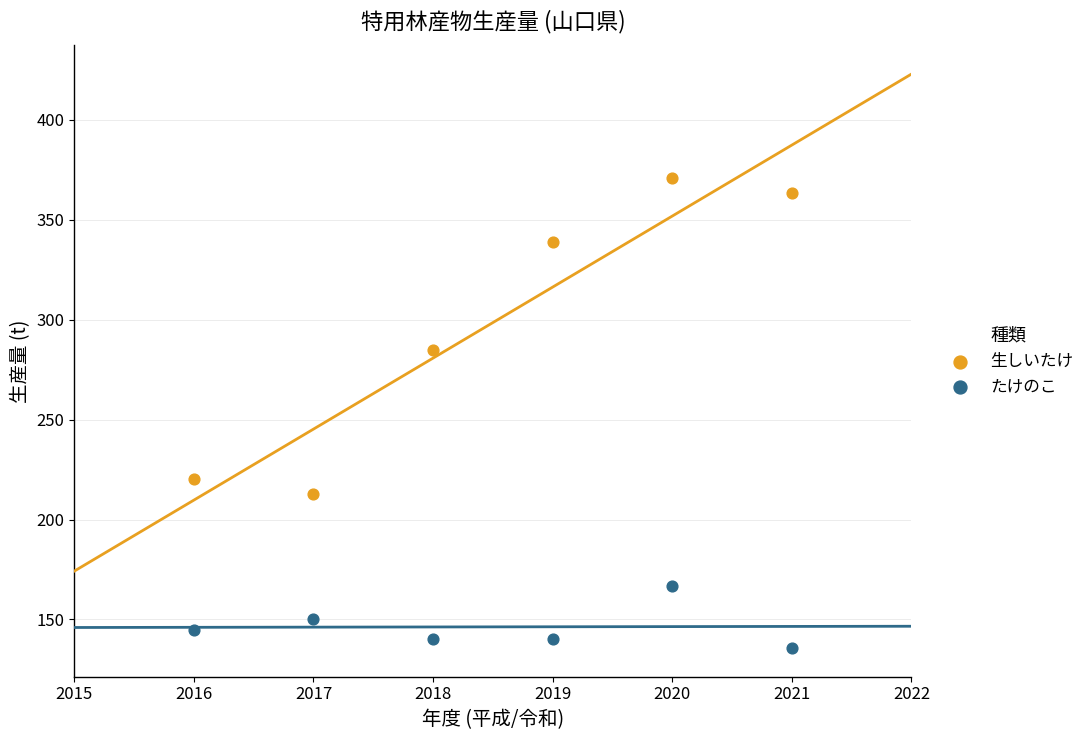

Which series has the largest Y range (max minus min)?

生しいたけ